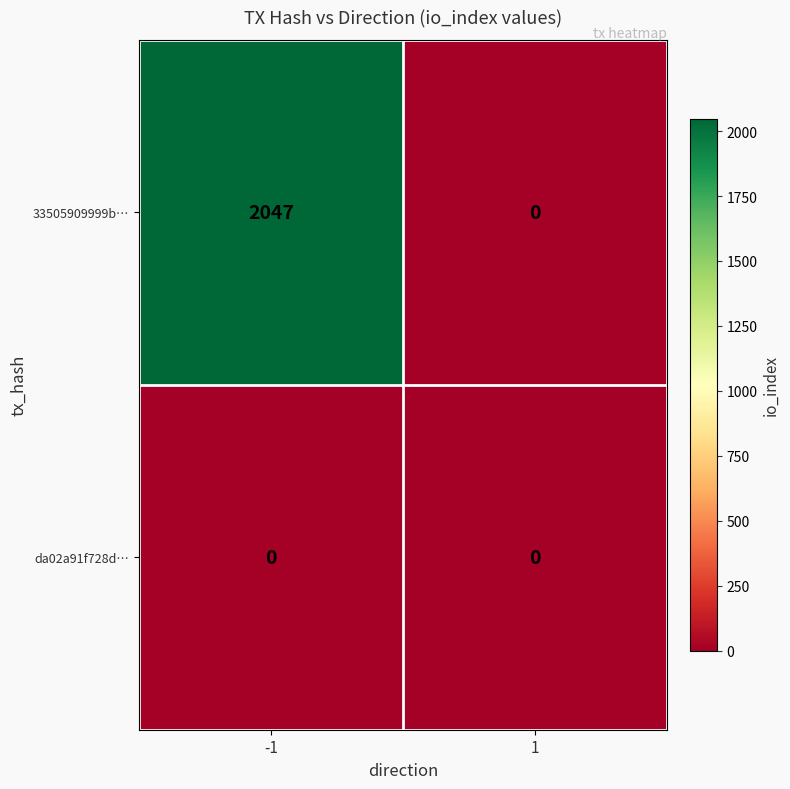

What is the average value of the 33505909999b… series?

1024